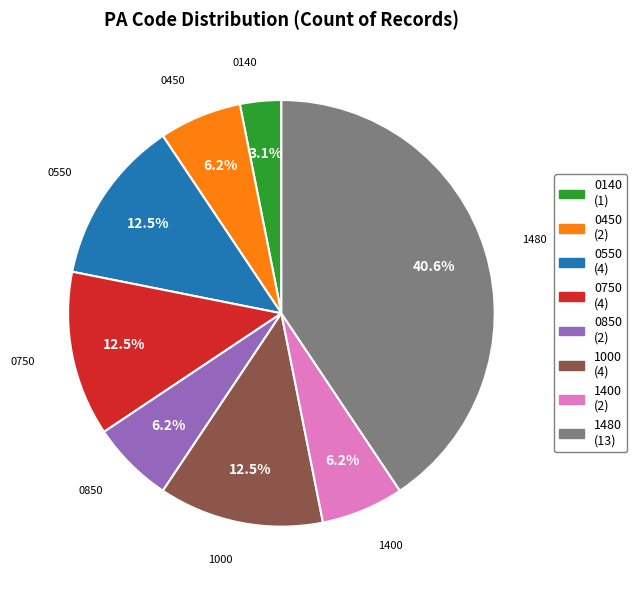

Does any single category account for the majority?

No